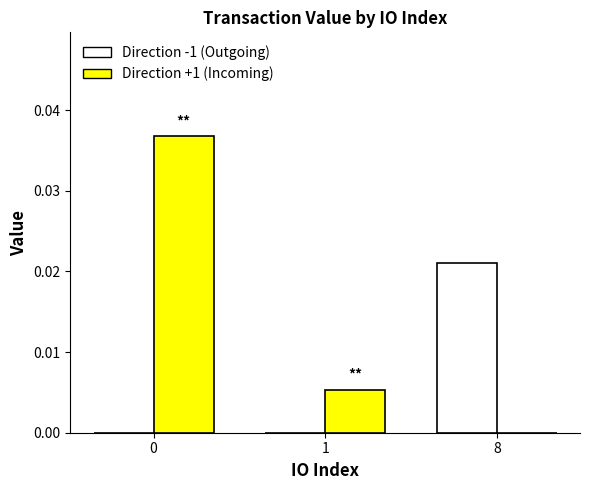

How many data points does each series have?

3